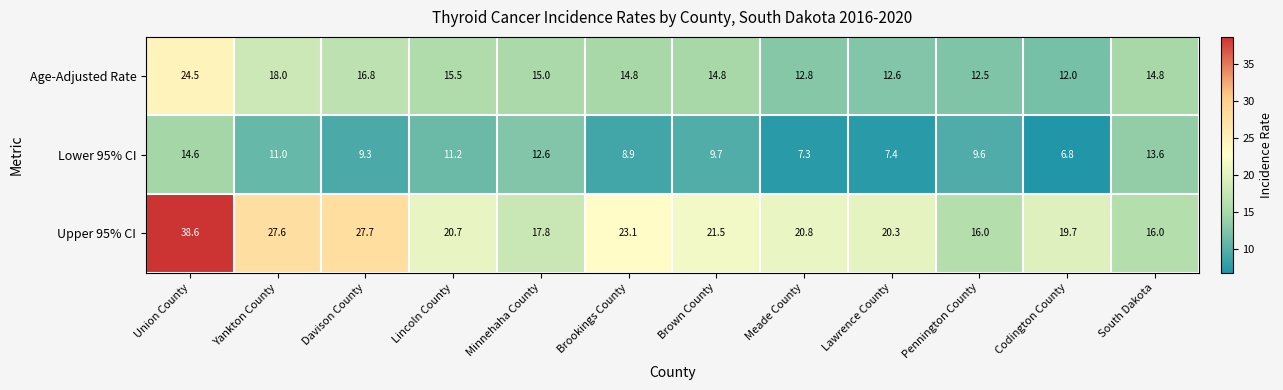

How many values in the Lower 95% CI series exceed 9?

8